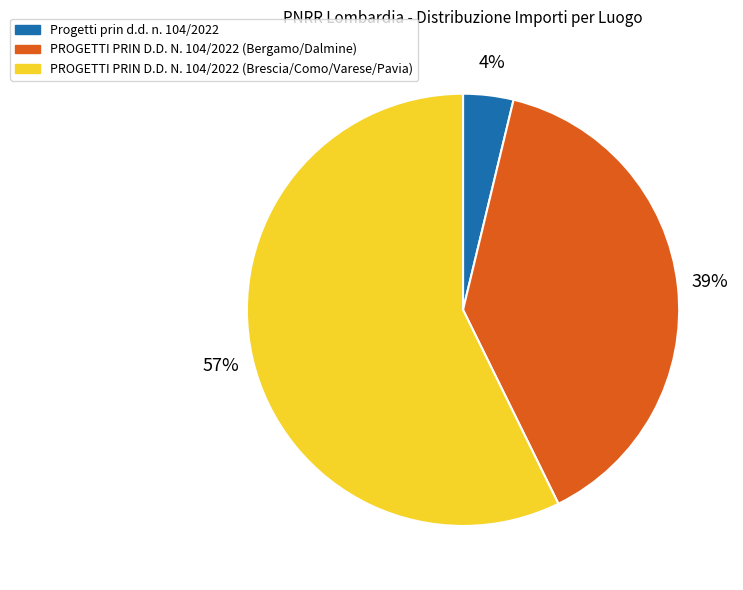

Rank the categories by value from highest to lowest.

PROGETTI PRIN D.D. N. 104/2022 (Brescia/Como/Varese/Pavia), PROGETTI PRIN D.D. N. 104/2022 (Bergamo/Dalmine), Progetti prin d.d. n. 104/2022